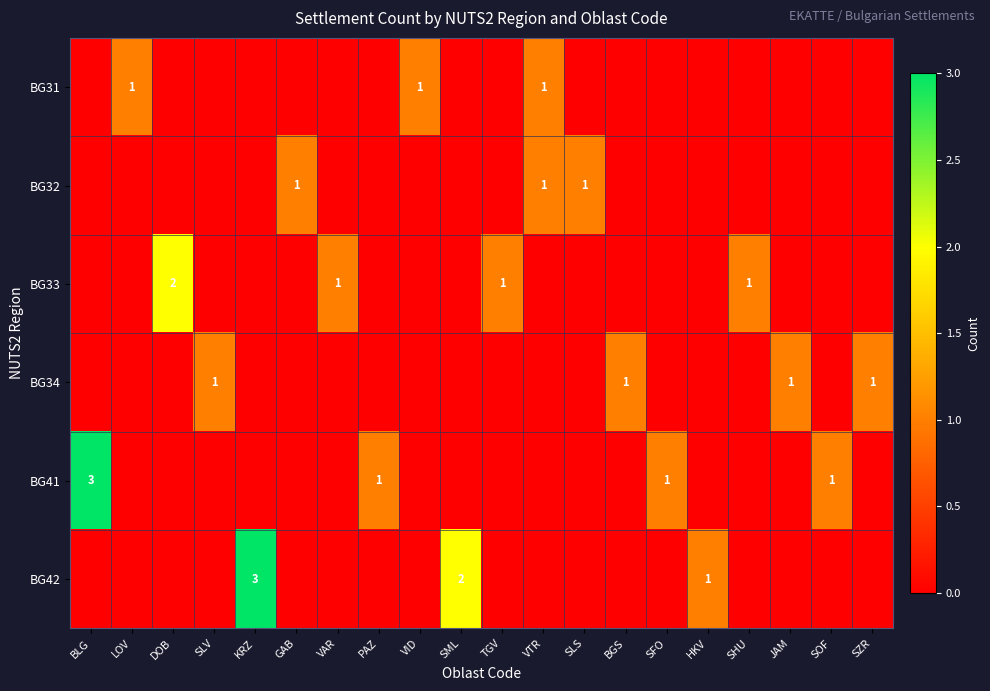

True or false: BG32 has a value of 2 at VTR.

False